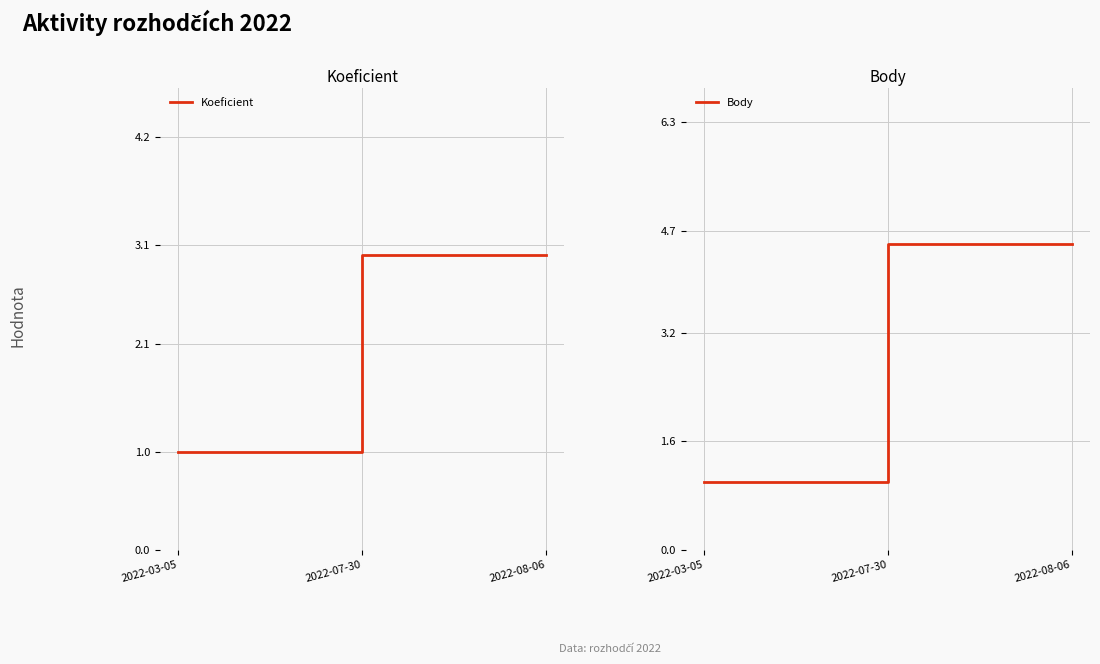

What is the average value of the Body series?

3.3